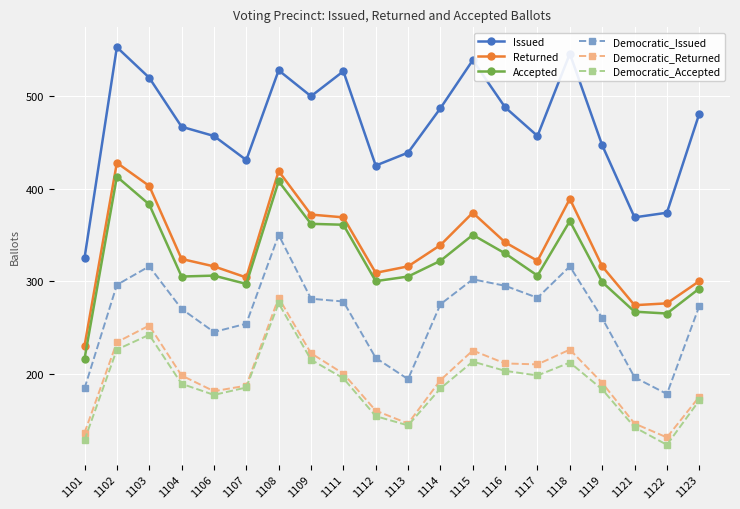

Which category has the lowest value across all series?

1122